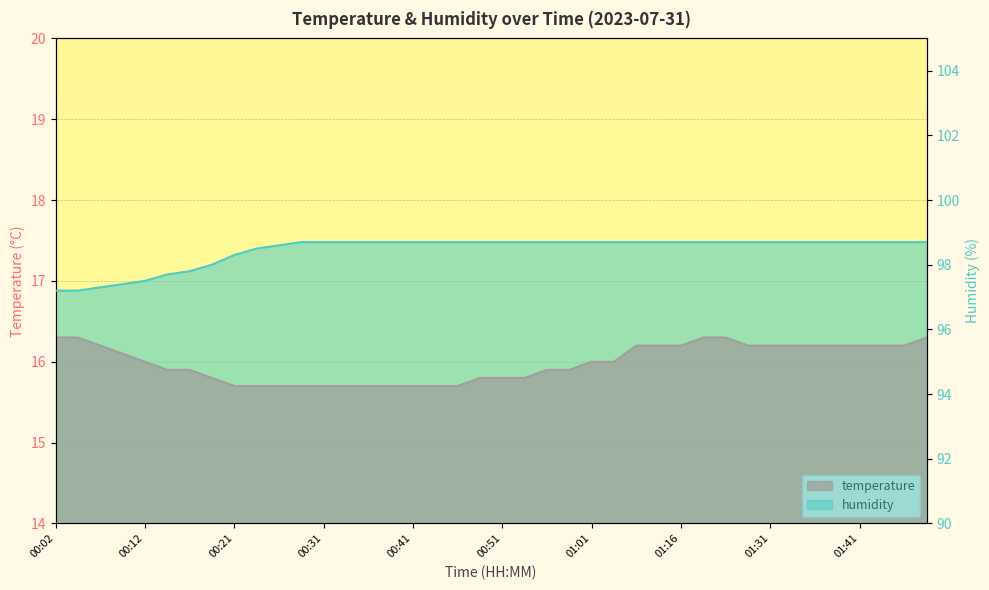

True or false: temperature has more than 2 points higher than both neighbors.

False